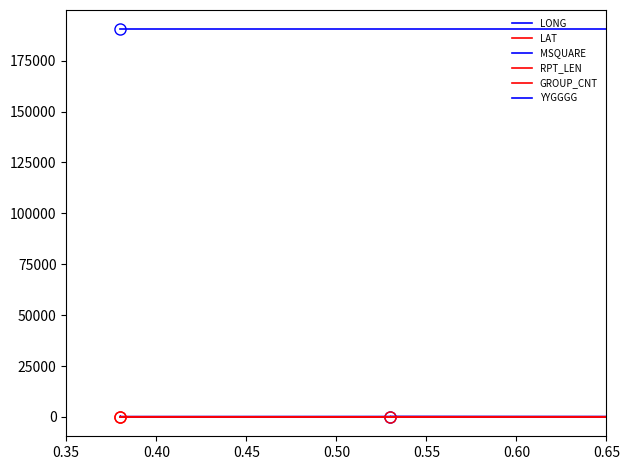

True or false: GROUP_CNT and YYGGGG intersect in this chart.

False